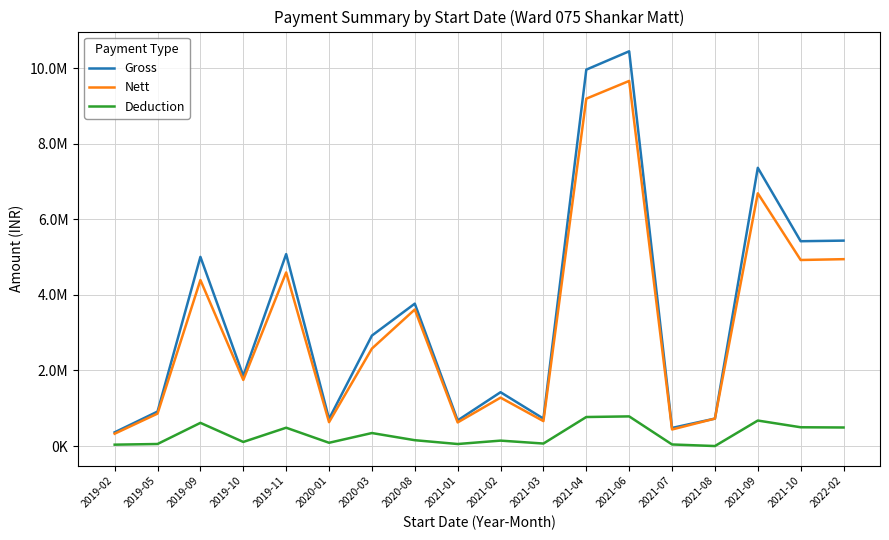

Which category has the highest value in the Nett series?

2021-06